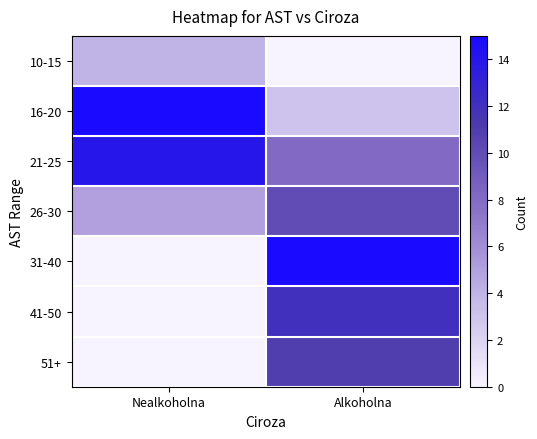

Which has a higher value, Nealkoholna or Alkoholna?

Nealkoholna